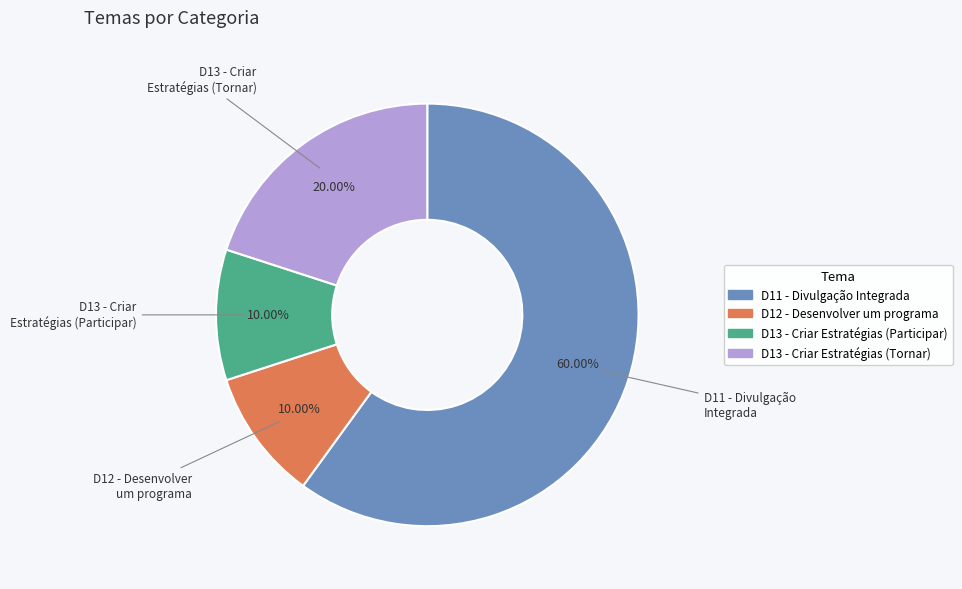

What is the largest slice in the pie chart?

D11 - Divulgação Integrada